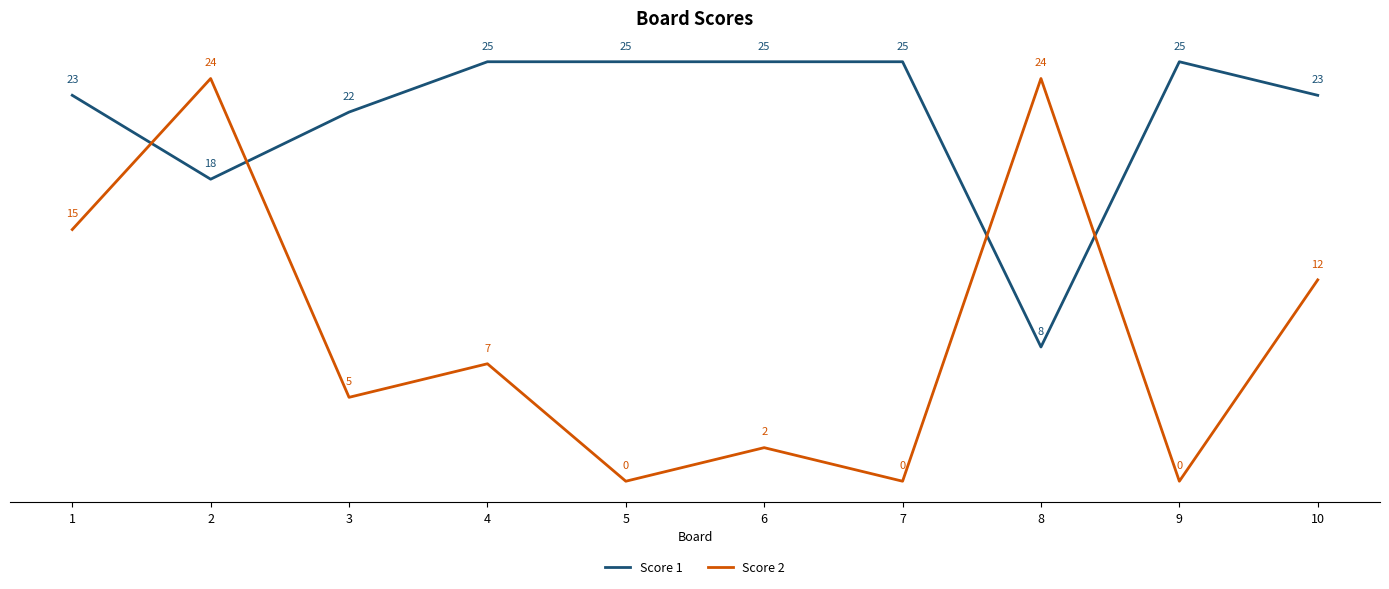

Does the chart have visible grid lines?

Yes